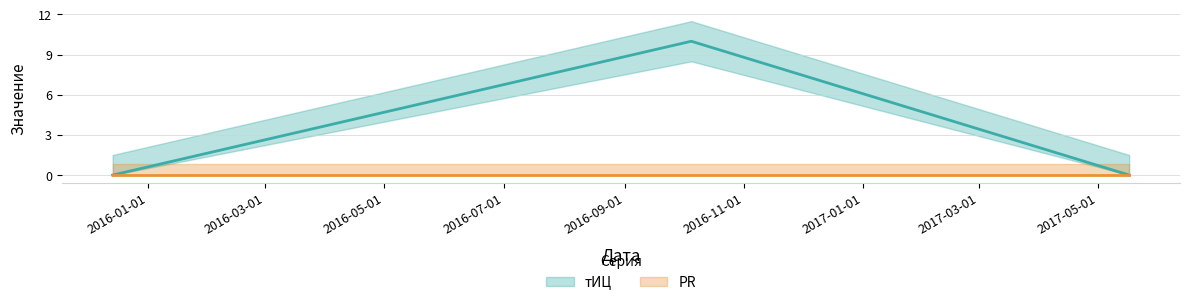

Count the values in the range 0 to 10.

3